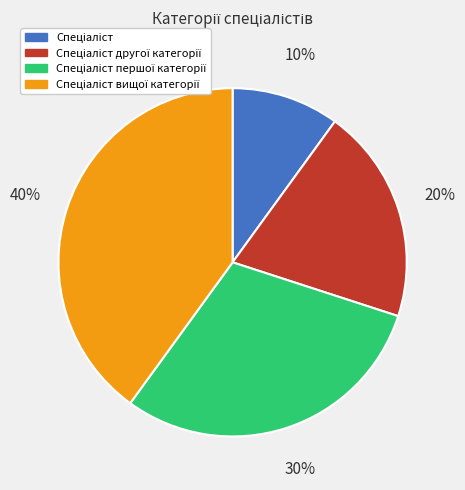

To the nearest percent, what is the difference between the largest and smallest slice percentages?

30%